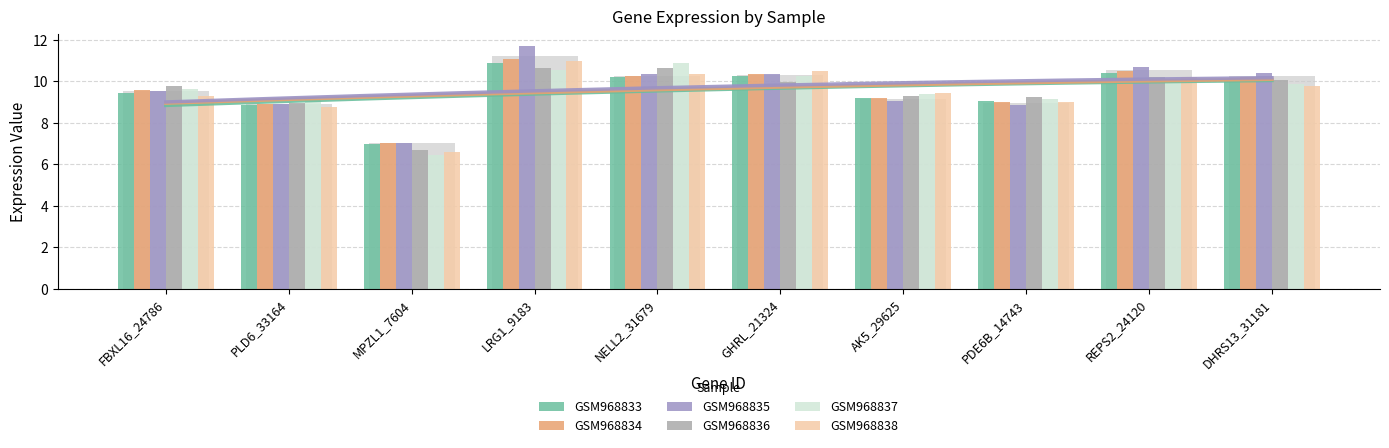

How many distinct data groups are displayed?

6